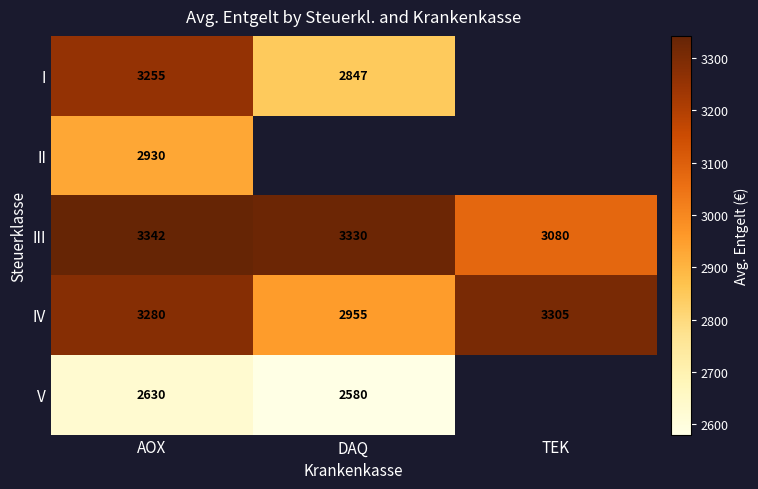

List the labels in order of IV value, smallest first.

DAQ, AOX, TEK